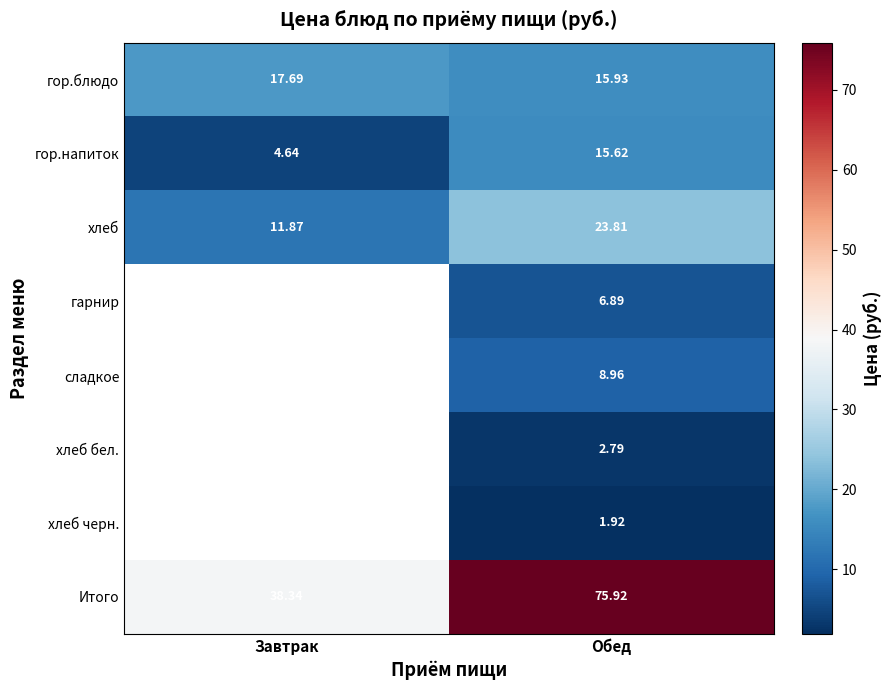

How many data points in гор.блюдо are less than 17?

1